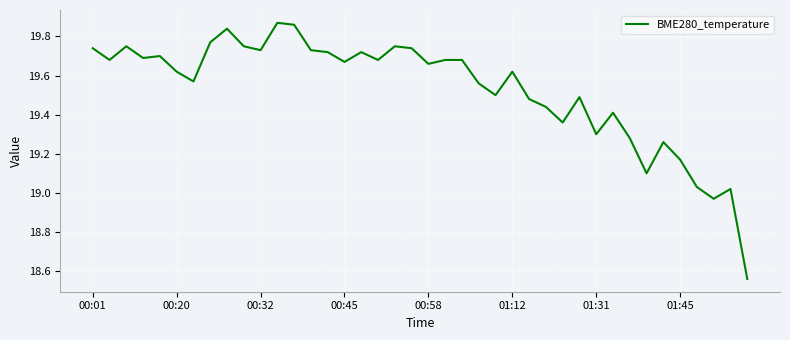

Where does the data first go above 19?

00:01